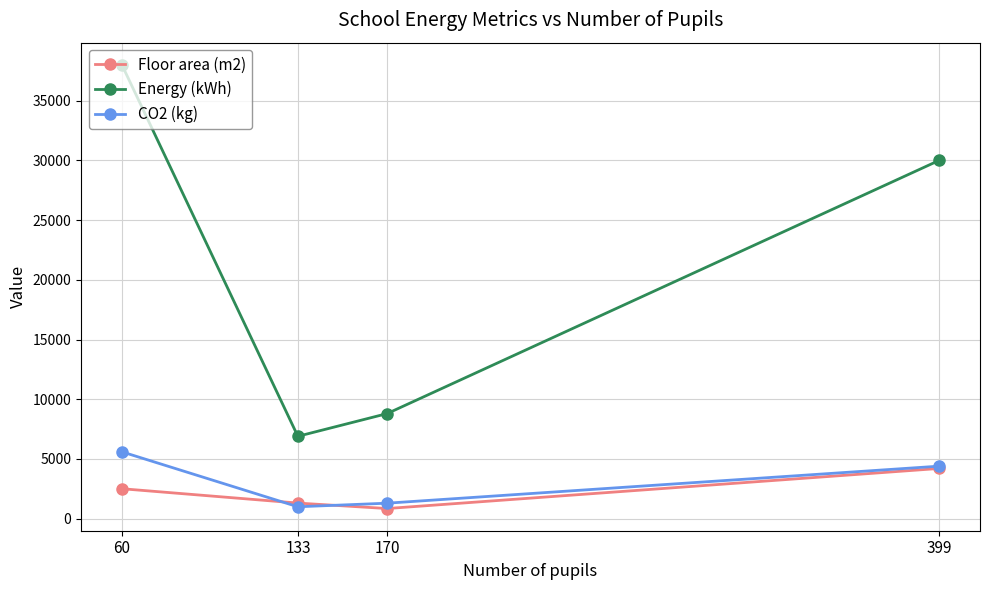

The value of Floor area (m2) at 170 is 852.0. True or false?

True